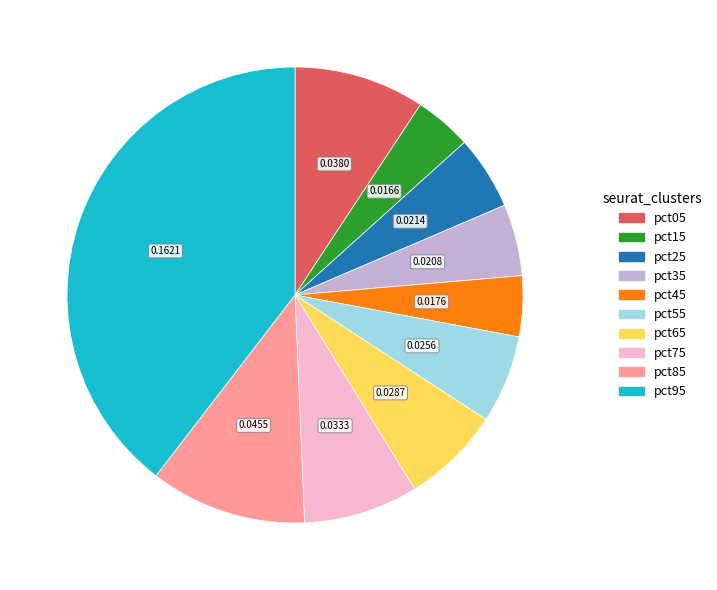

Which category has the biggest portion of the pie?

pct95